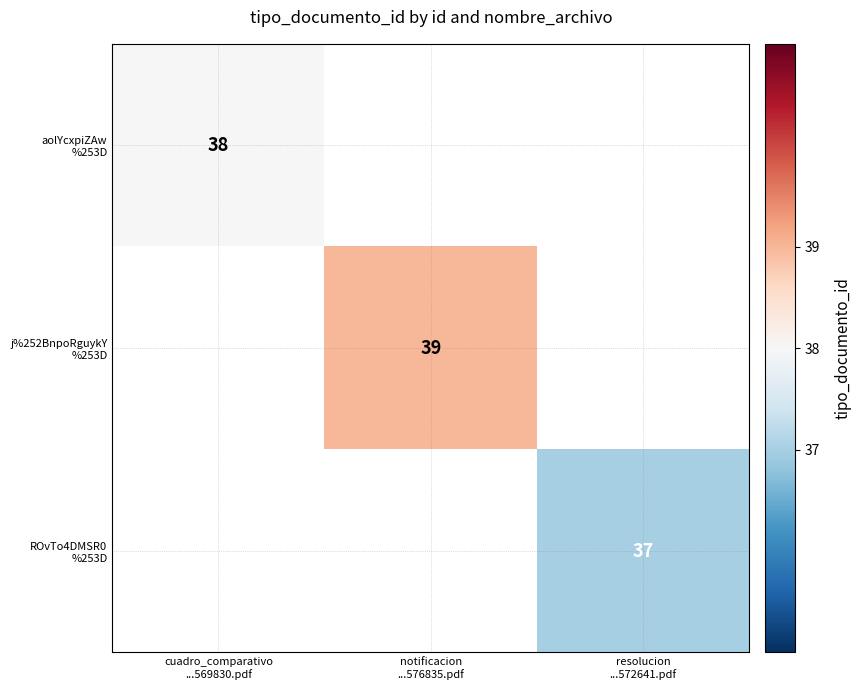

At which label is aolYcxpiZAw %253D closest to 38?

cuadro_comparativo ...569830.pdf